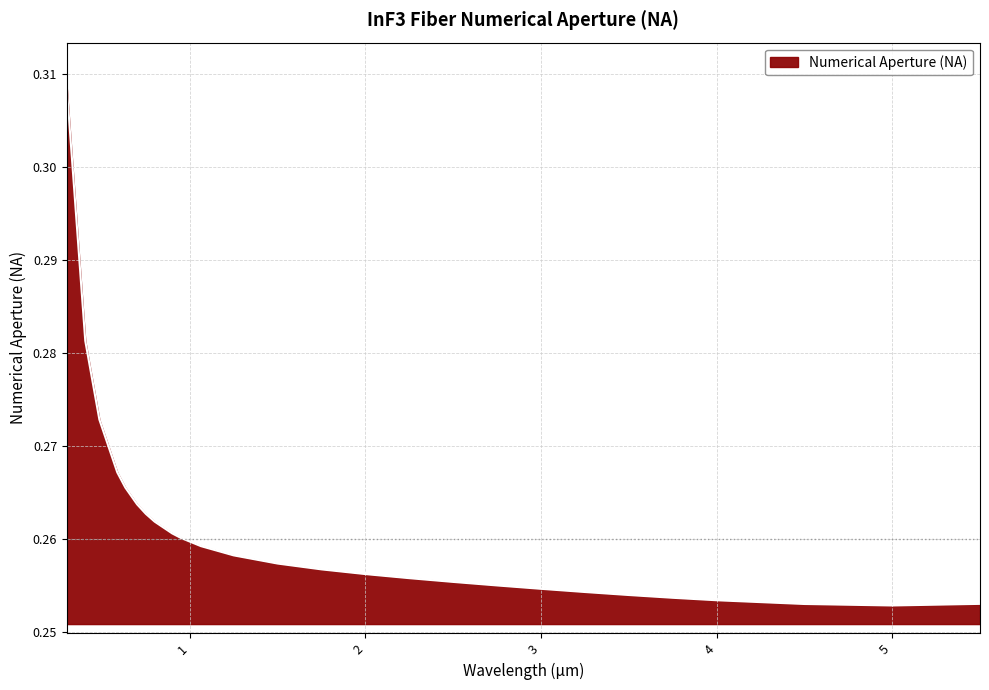

What is the average value?

0.3